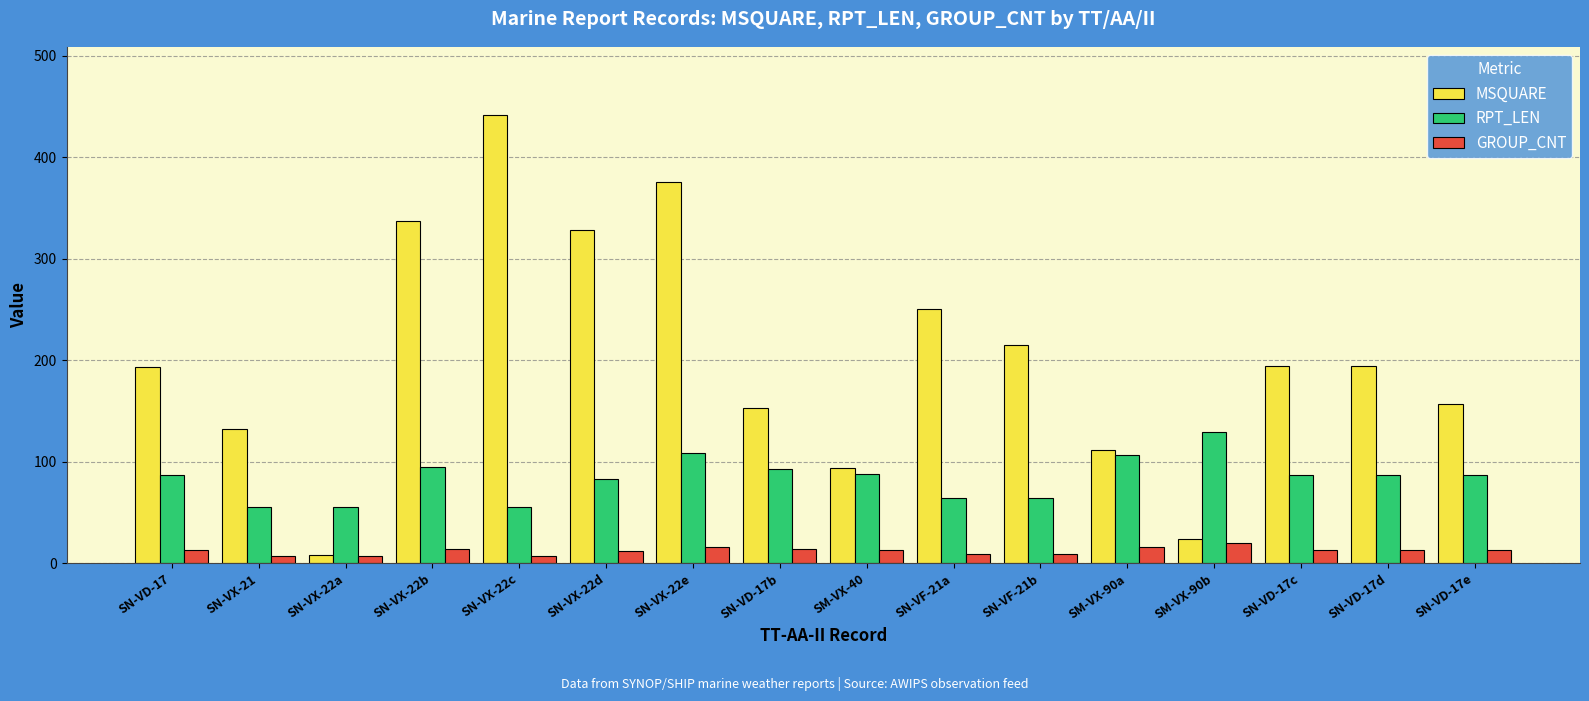

Which series changed the most between SN-VX-22c and SN-VD-17e?

MSQUARE